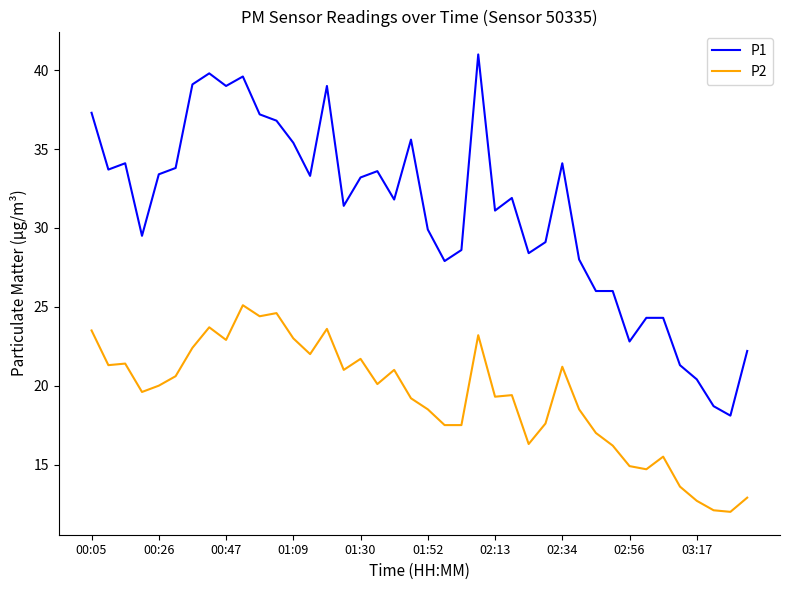

What is the difference between the maximum and minimum values in the P2 series?

13.1